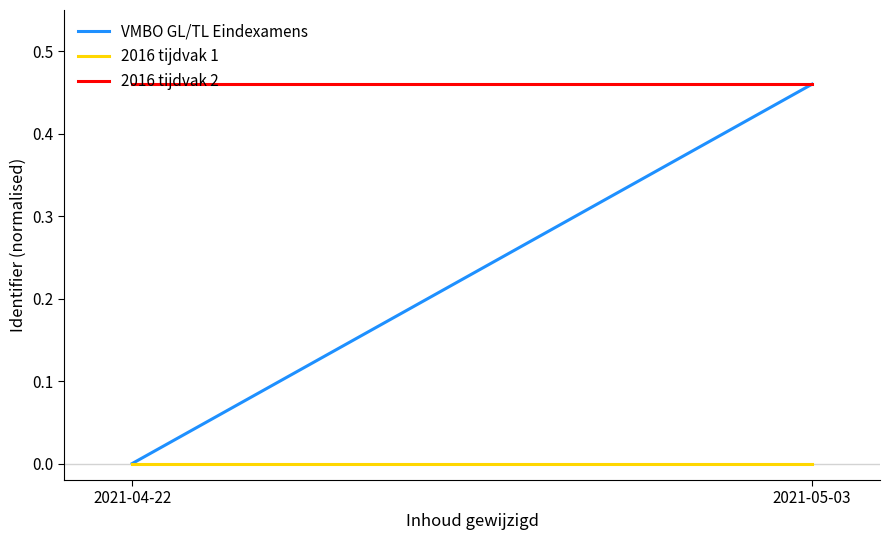

Which series has the largest range (max minus min)?

VMBO GL/TL Eindexamens